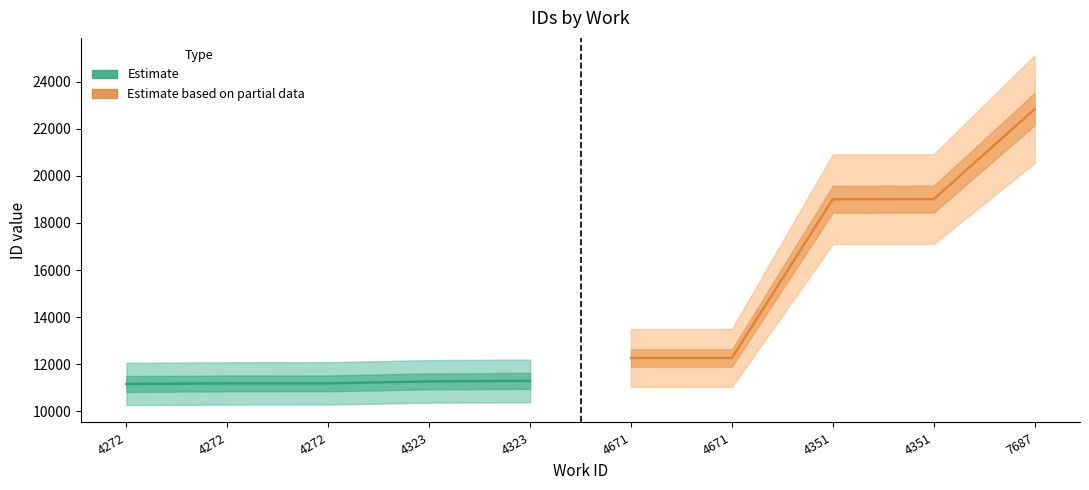

How many values in the Estimate based on partial data series exceed 19004?

2